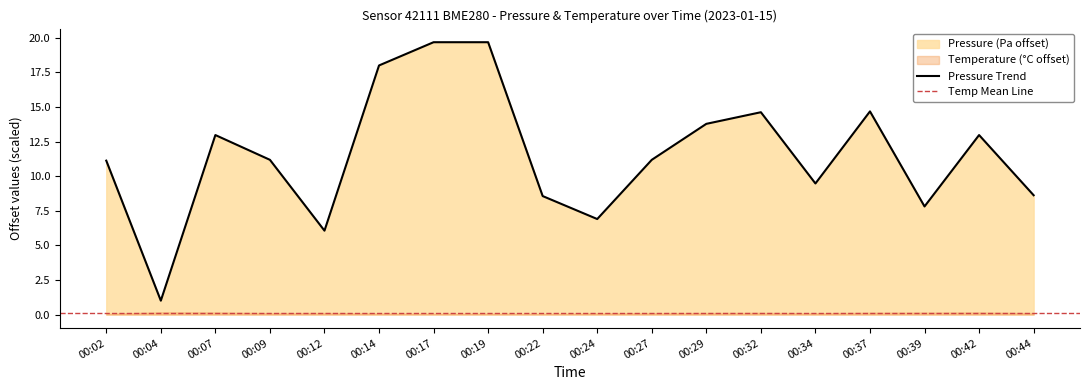

What is the sum of the values at 00:29 and 00:07?

26.8